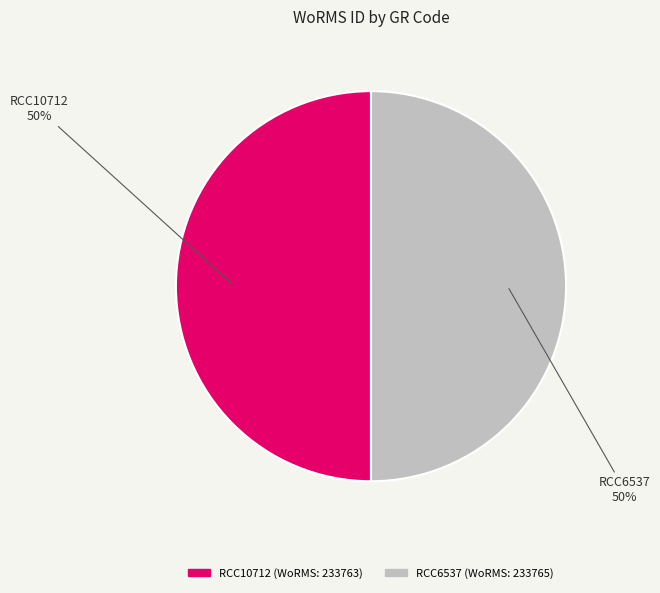

Count the number of slices in the pie.

2